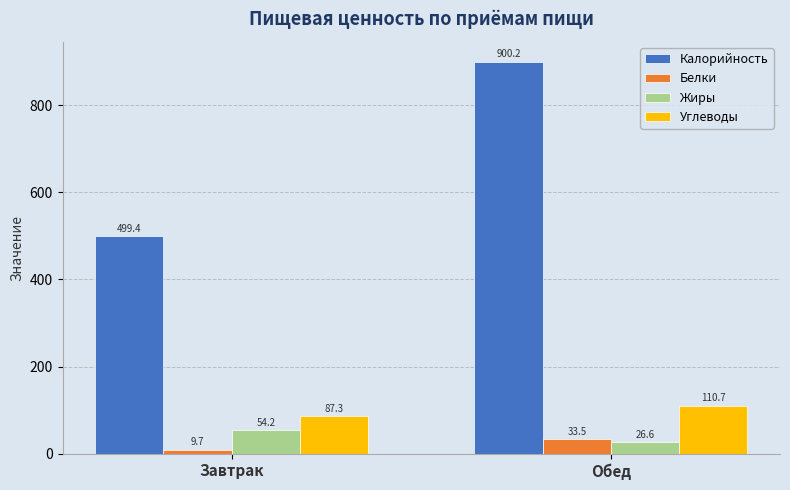

What is the value of the Углеводы bar at the 1st from the left?

87.3